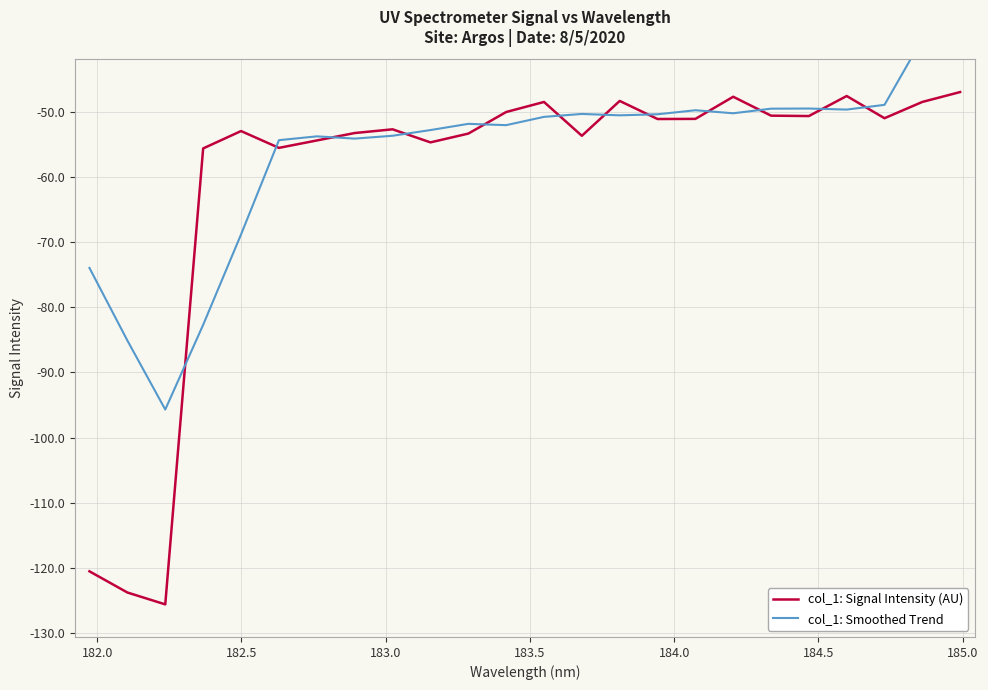

How many lines are shown in the chart?

2